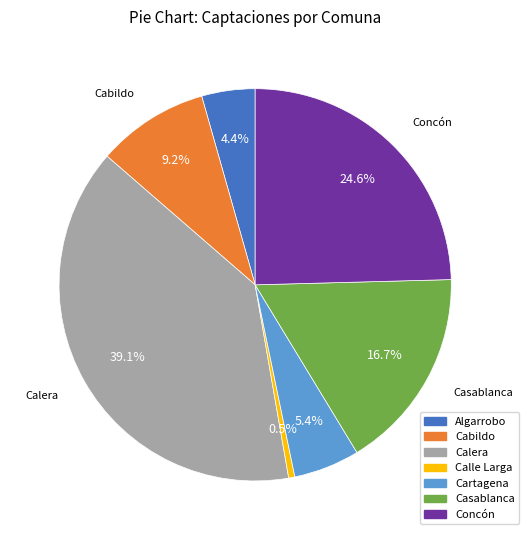

How many slices are in this pie chart?

7